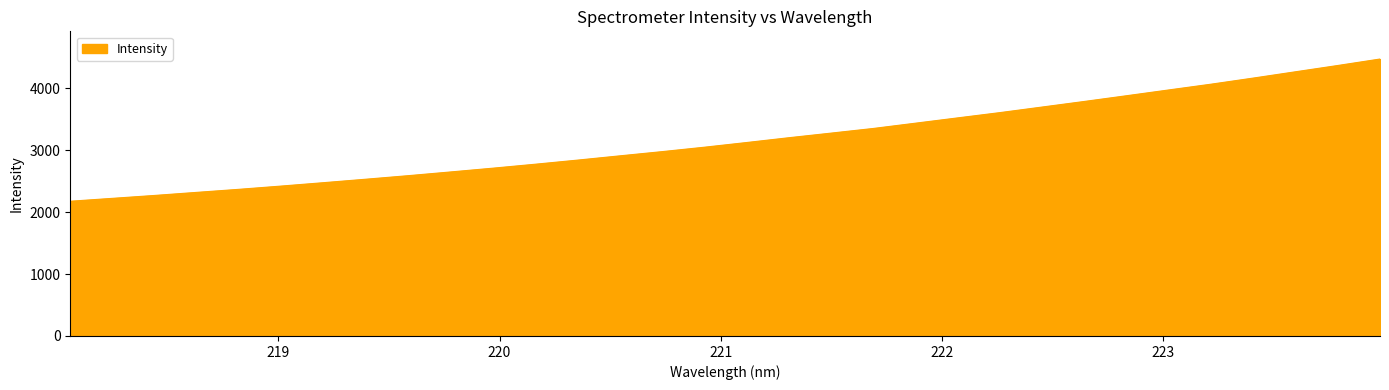

What is the greatest value displayed?

4473.0